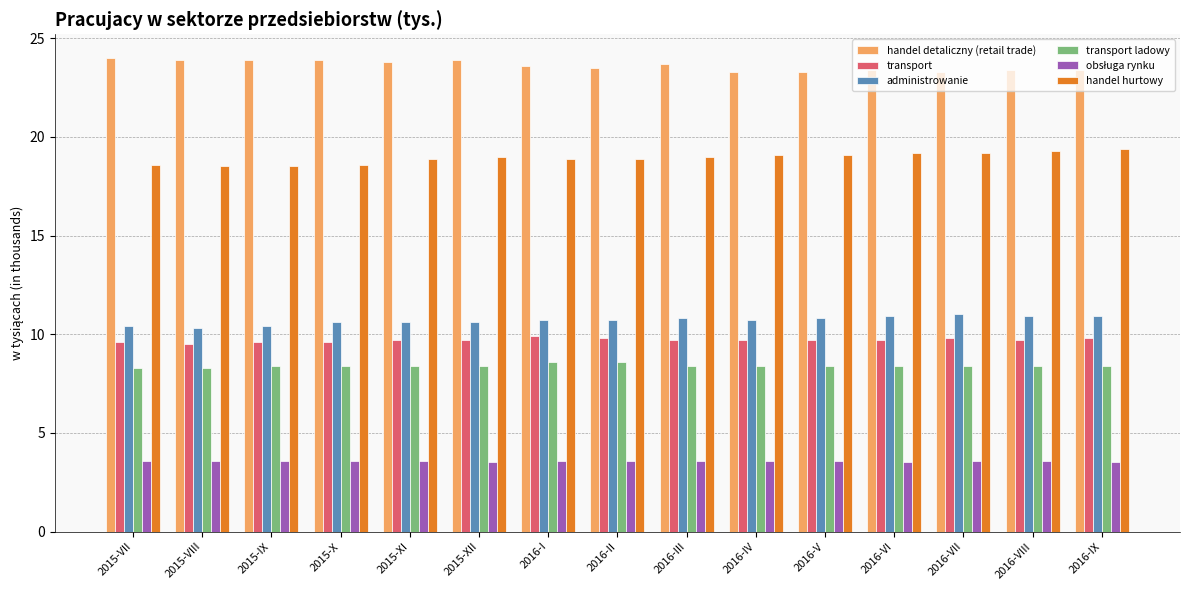

How many transport ladowy values are between 8 and 9?

15